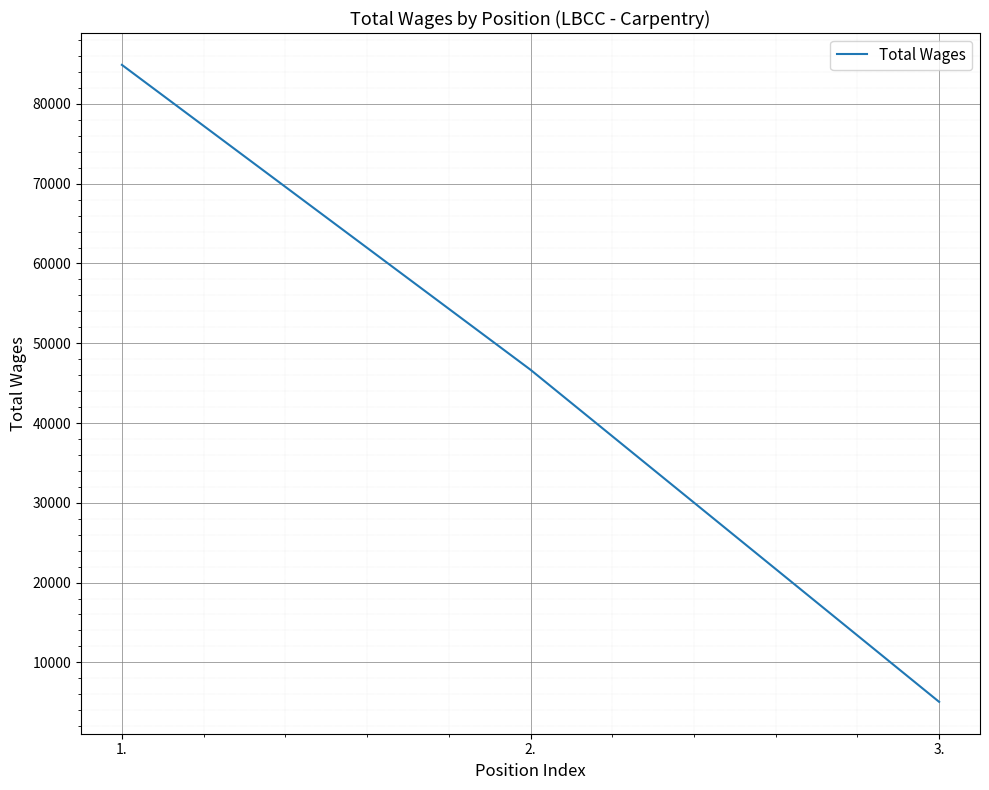

Which has a higher value, 2. or 1.?

1.